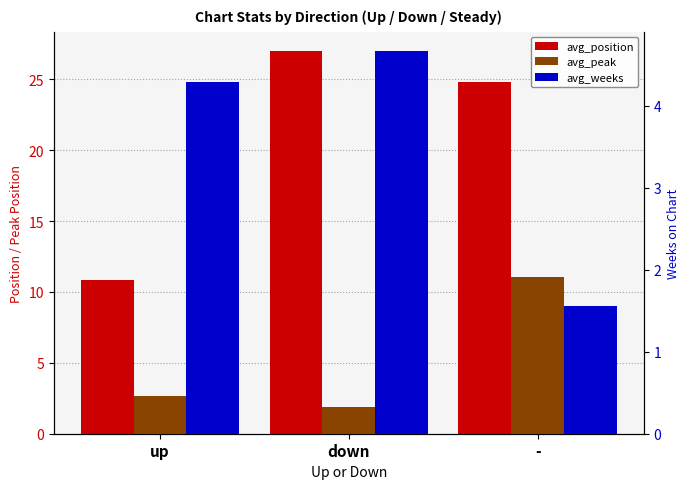

List the labels in order of avg_weeks value, largest first.

down, up, -